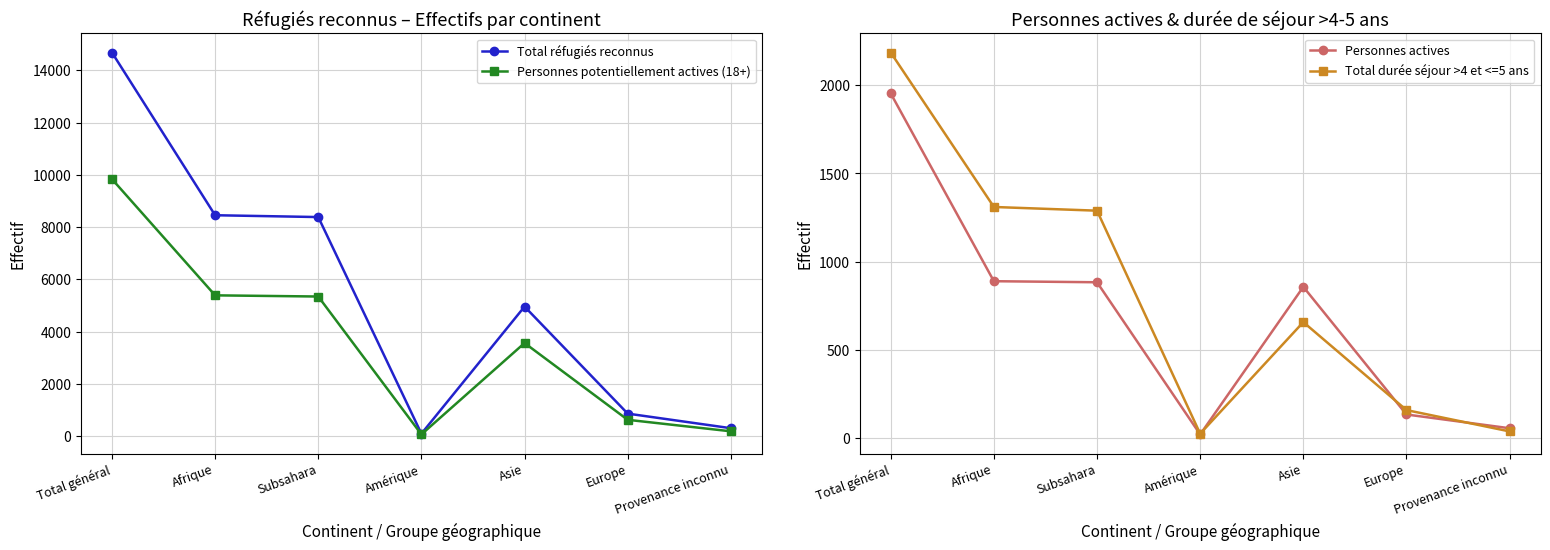

At which label does Personnes potentiellement actives (18+) first exceed 3565?

Total général